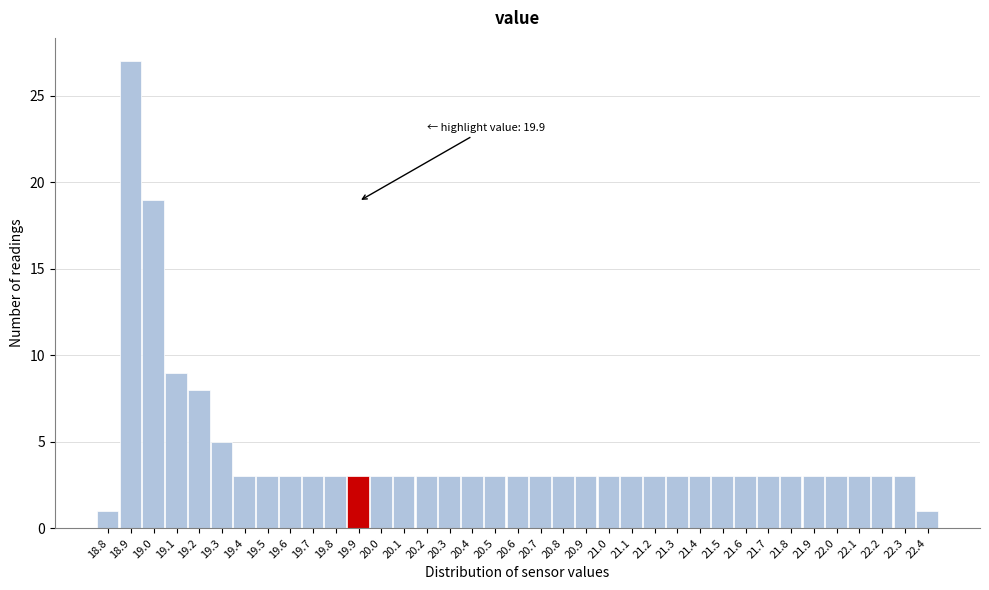

Over which range of the x-axis is the bar tallest?

18.85 to 18.95